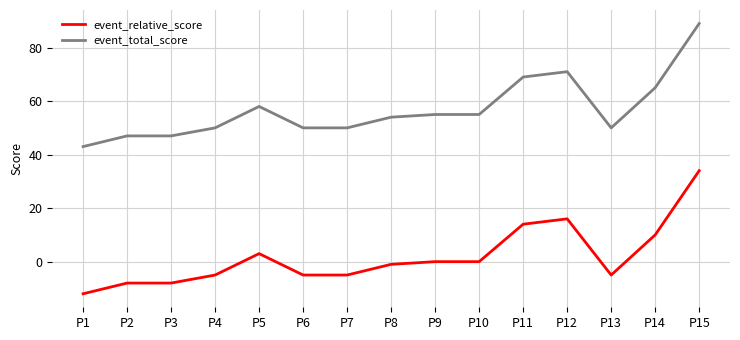

True or false: event_relative_score and event_total_score intersect in this chart.

False